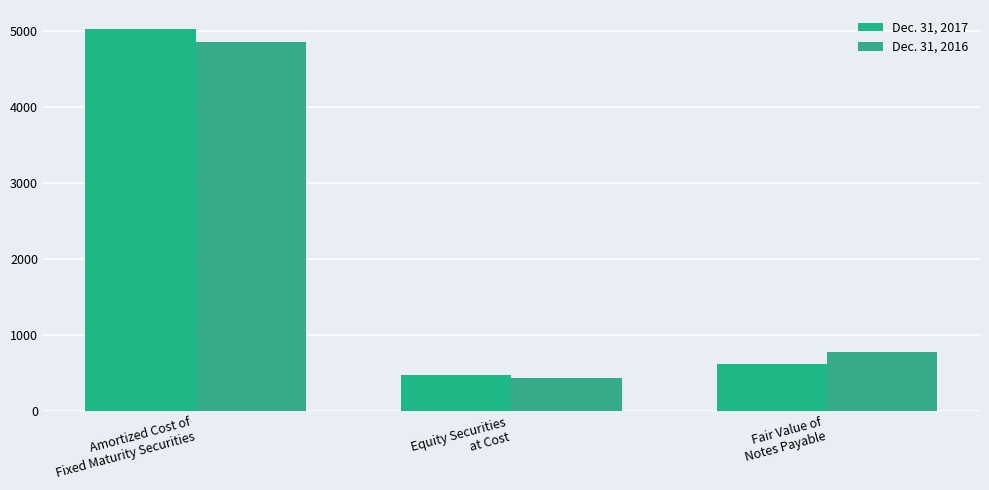

At how many categories does at least one series exceed 2807?

1